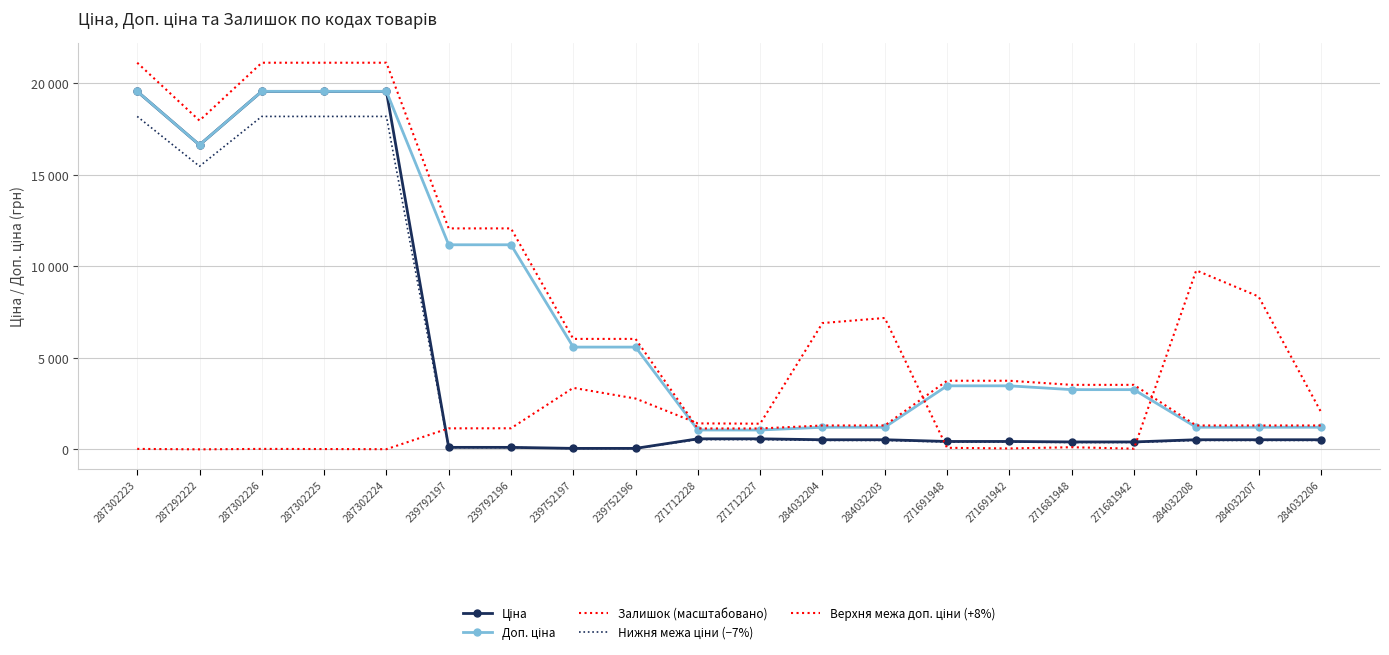

What value does the Доп. ціна series have at 284032204?

1210.7